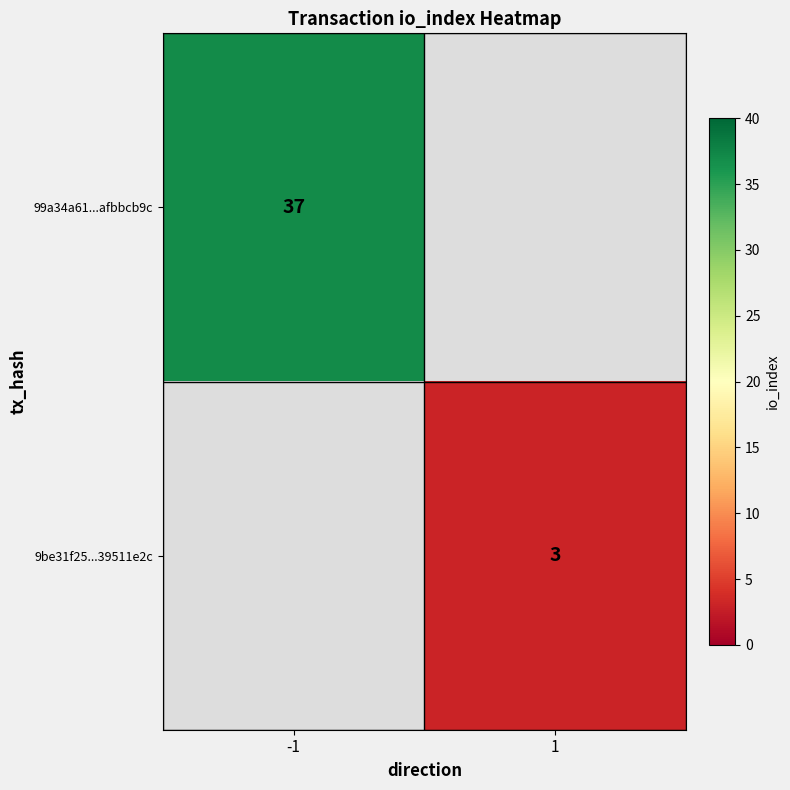

Is the value of 9be31f25...39511e2c at 1 greater than the value of 99a34a61...afbbcb9c at -1?

No